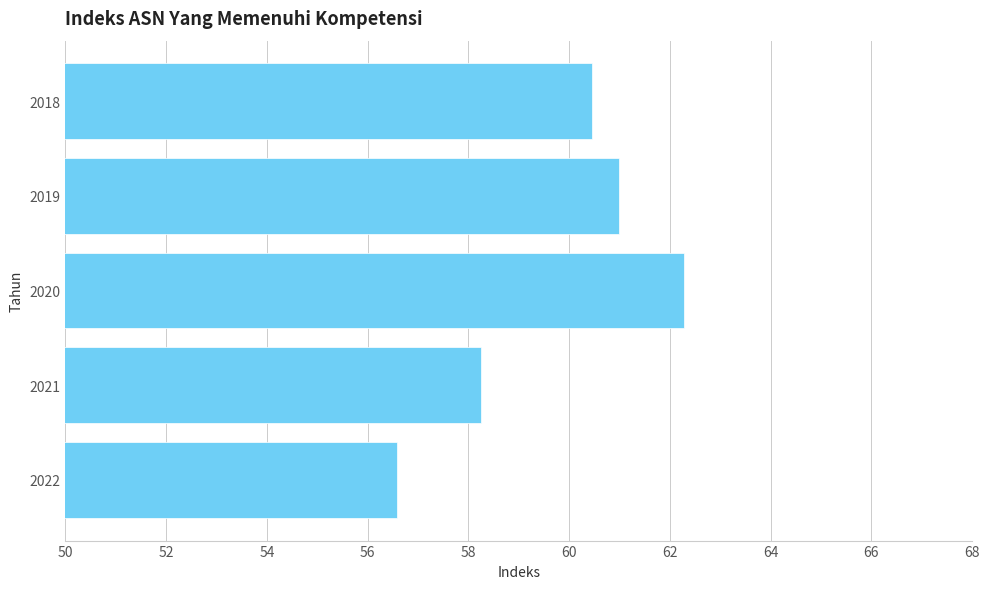

Approximately how many times larger is the value at 2018 compared to 2019?

1.0